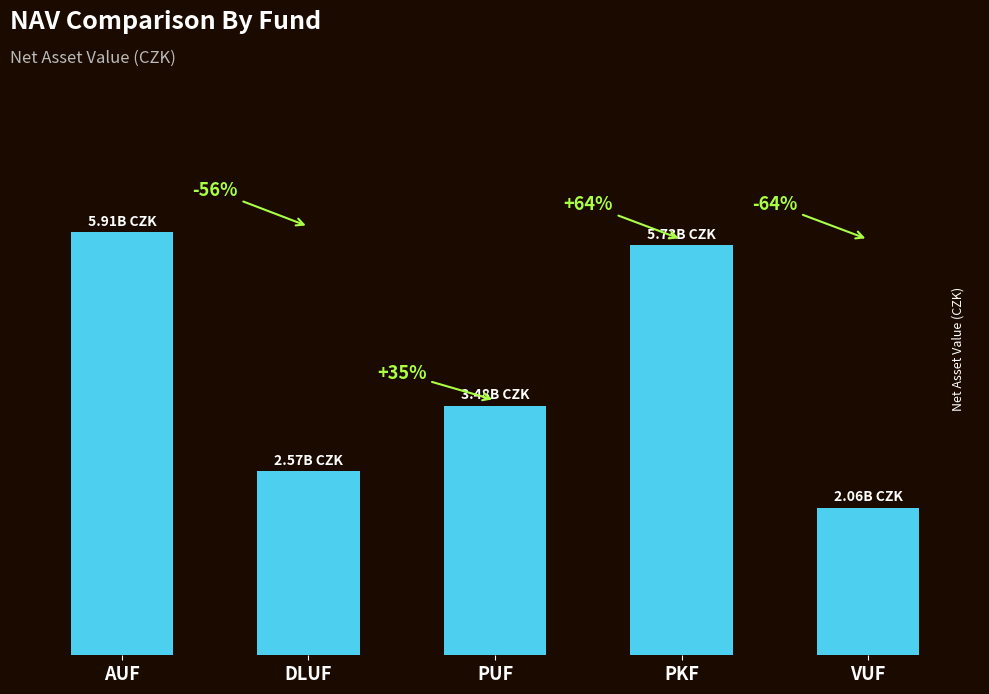

Which has a higher value, DLUF or PKF?

PKF